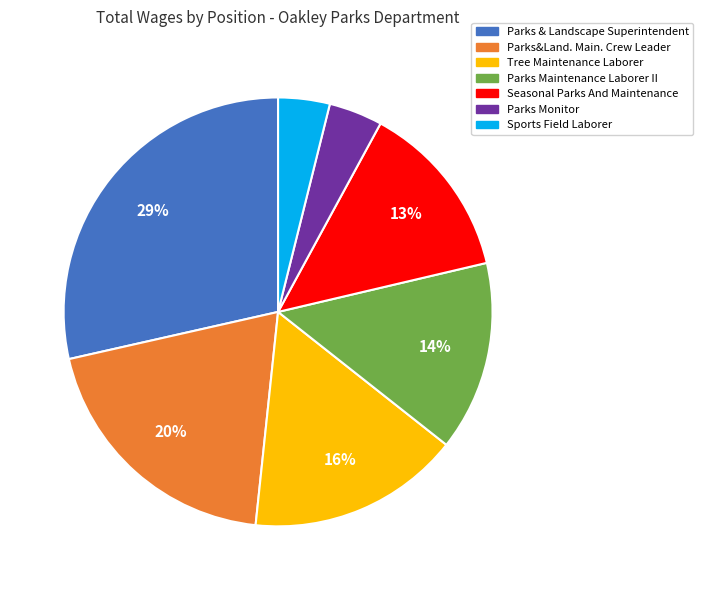

What percentage is the Sports Field Laborer slice, to the nearest percent?

4%